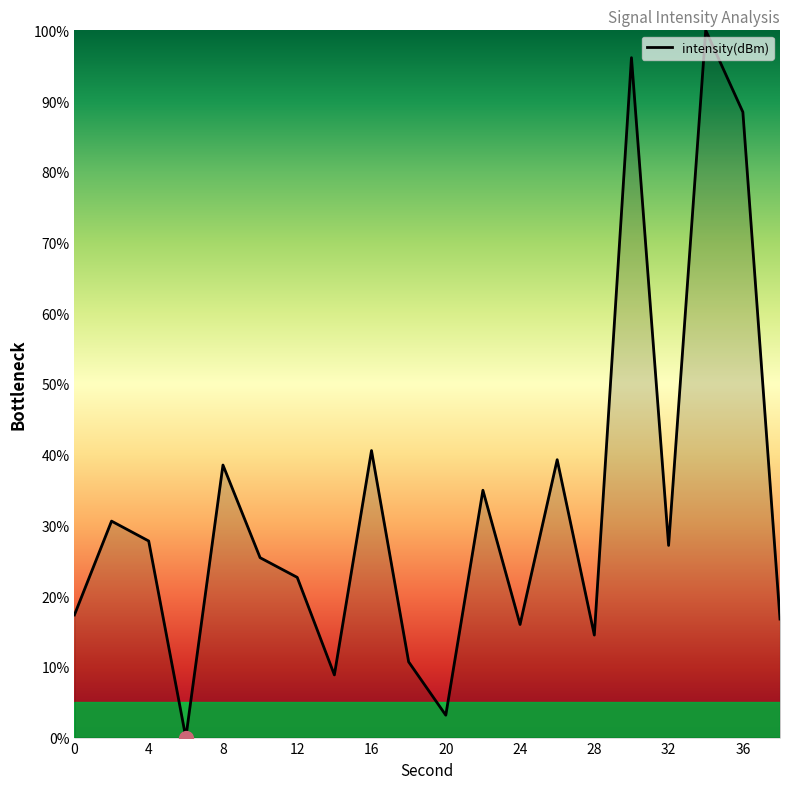

How many interior local valleys (lower than both neighbors) does the data have?

6